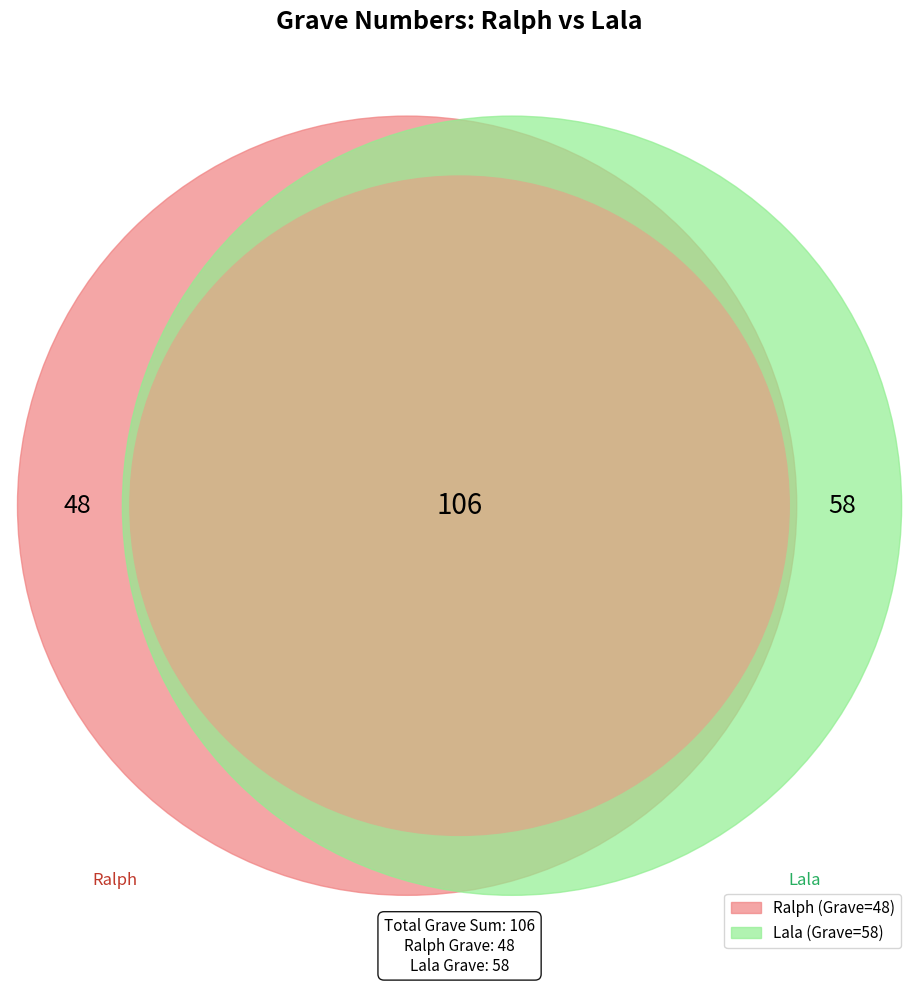

Combined, what portion of the pie is Ralph and Lala?

100.0%